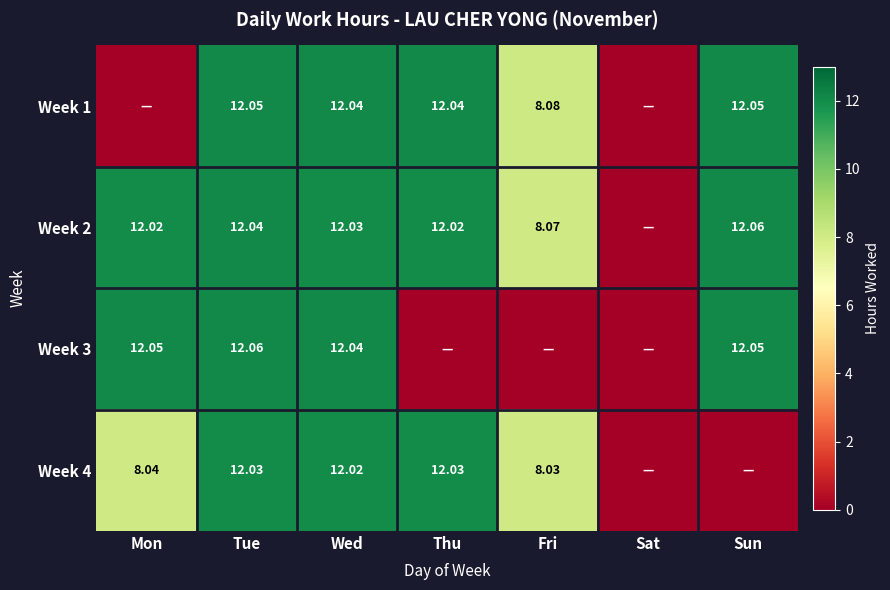

Is the value of Week 2 at Thu greater than the value of Week 1 at Tue?

No